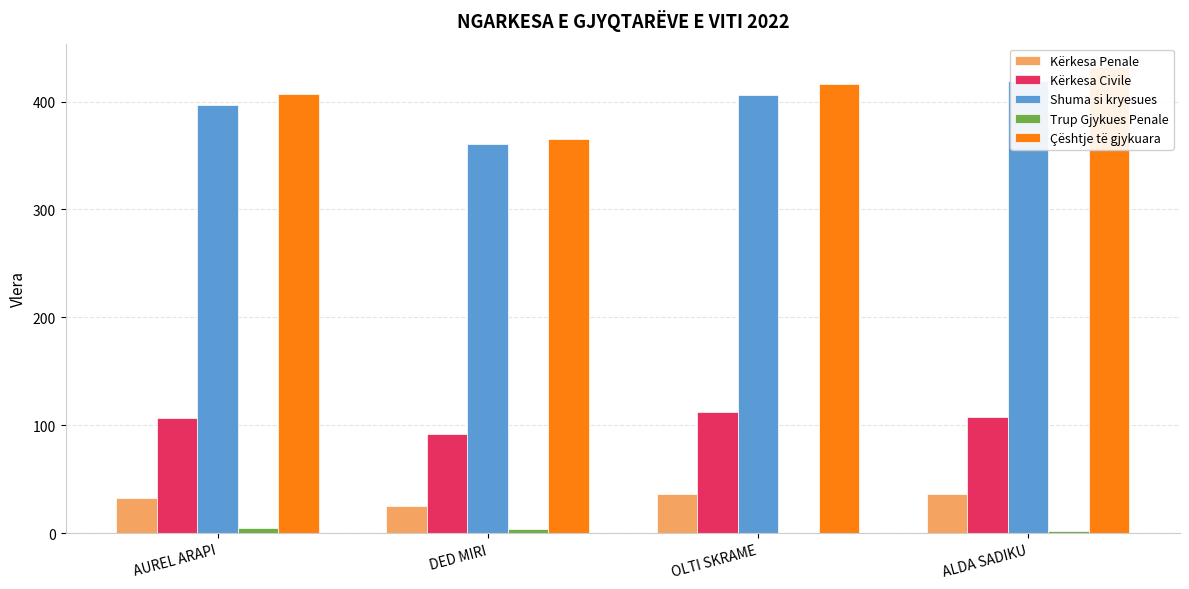

Reading left to right, list all the values displayed in this chart.

Kërkesa Penale: 33	25	36	36
Kërkesa Civile: 107	92	112	108
Shuma si kryesues: 397	361	406	419
Trup Gjykues Penale: 5	4	0	2
Çështje të gjykuara: 407	365	416	432